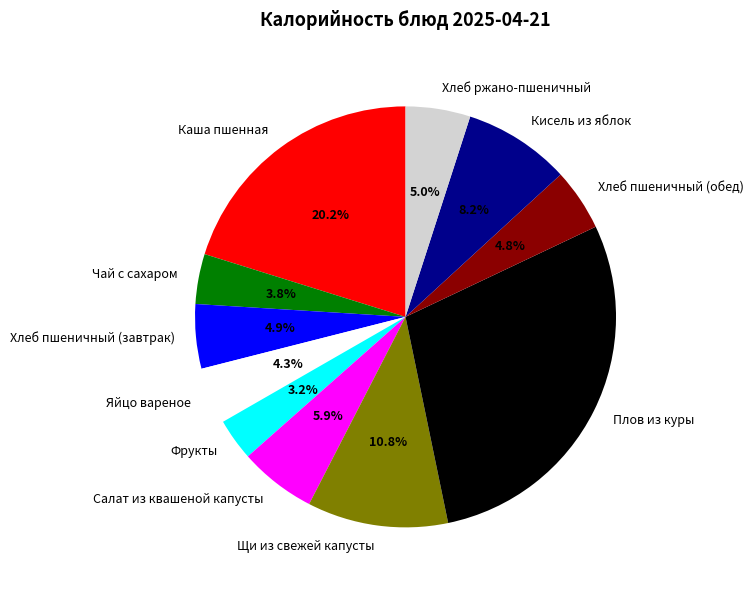

Does Яйцо вареное account for over 50% of the chart?

No